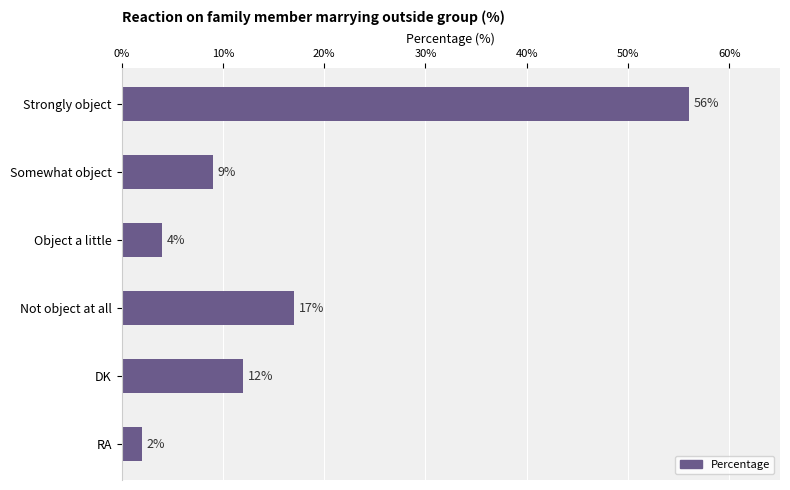

What position from the bottom is Not object at all?

3